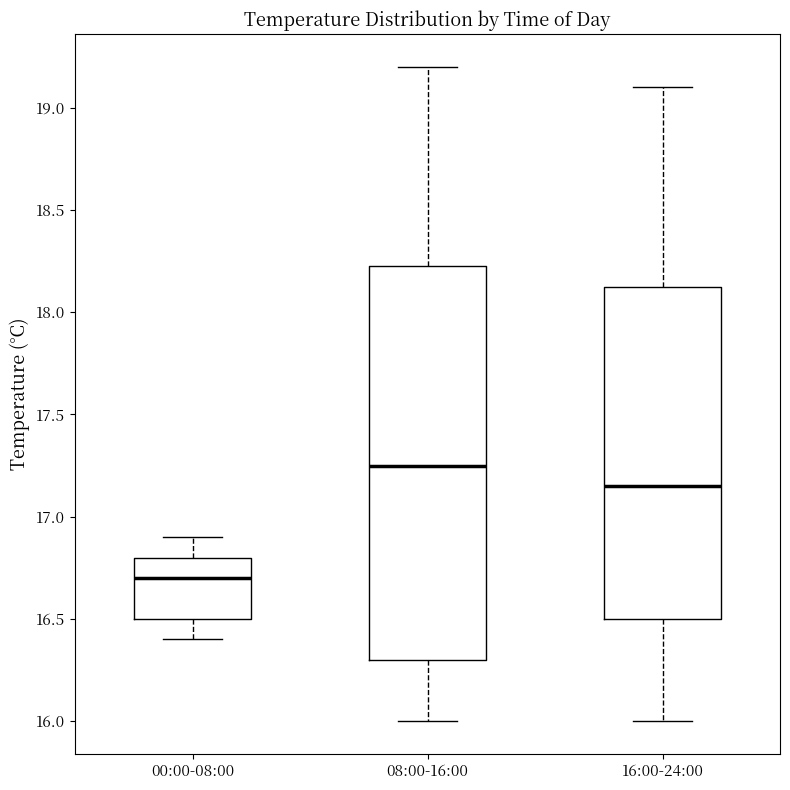

Reading left to right, transcribe this box plot: for each box, give where its median line is, the range the box spans, and where its two whiskers end, as read against the y-axis. The values are not printed on the chart, so give them approximately, as read against the axis.

00:00-08:00: median 16.70, box 16.50 to 16.80, whiskers 16.40 to 16.90
08:00-16:00: median 17.25, box 16.30 to 18.25, whiskers 16.00 to 19.20
16:00-24:00: median 17.15, box 16.50 to 18.15, whiskers 16.00 to 19.10